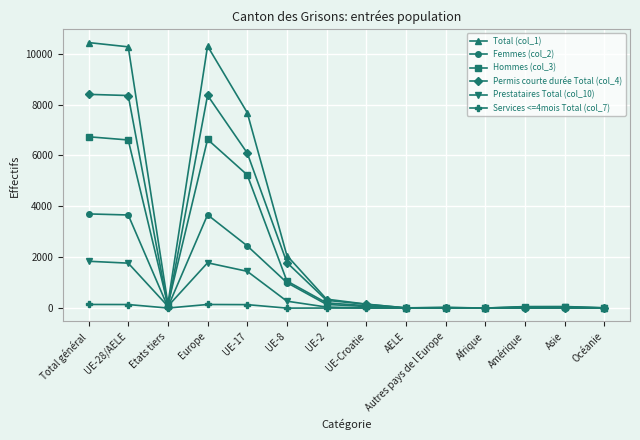

What is the difference between the maximum and minimum values in the Permis courte durée Total (col_4) series?

8403